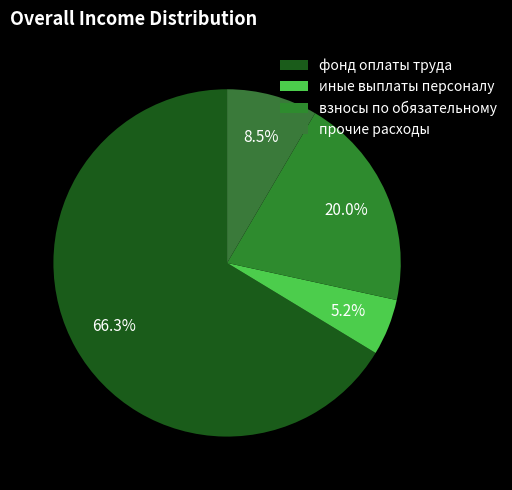

How many slices are in this pie chart?

4